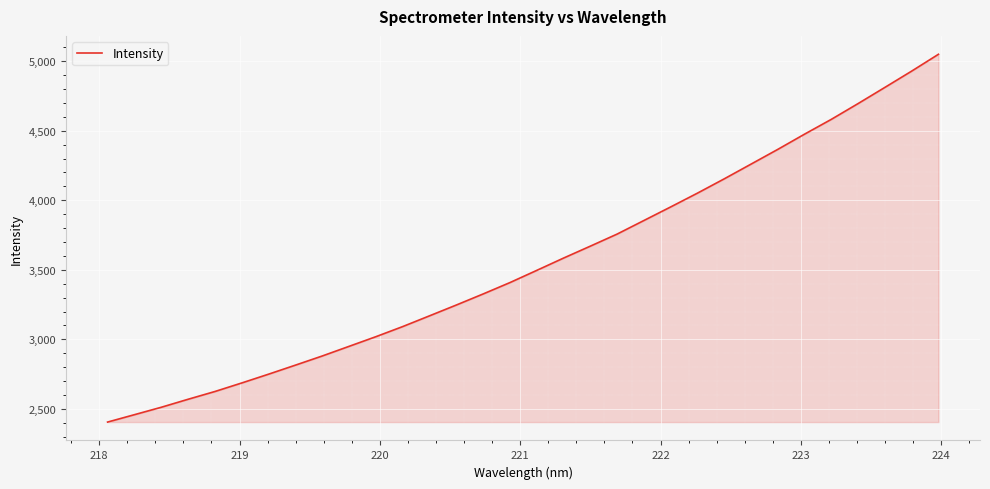

What is the greatest value displayed?

5049.6